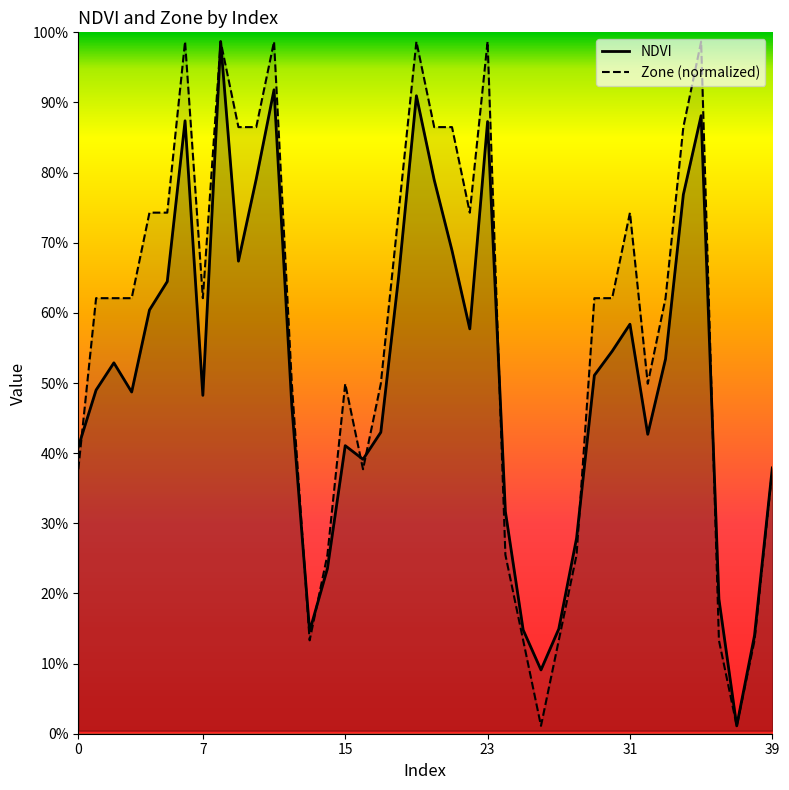

How many lines are shown in the chart?

2